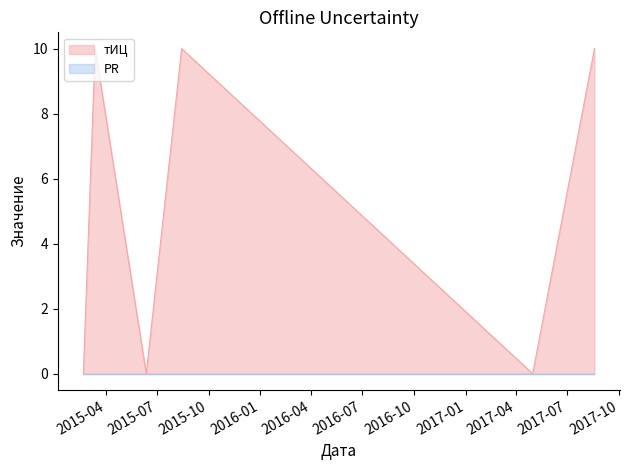

The chart shows a value of -3 at 2015-08-14. True or false?

False